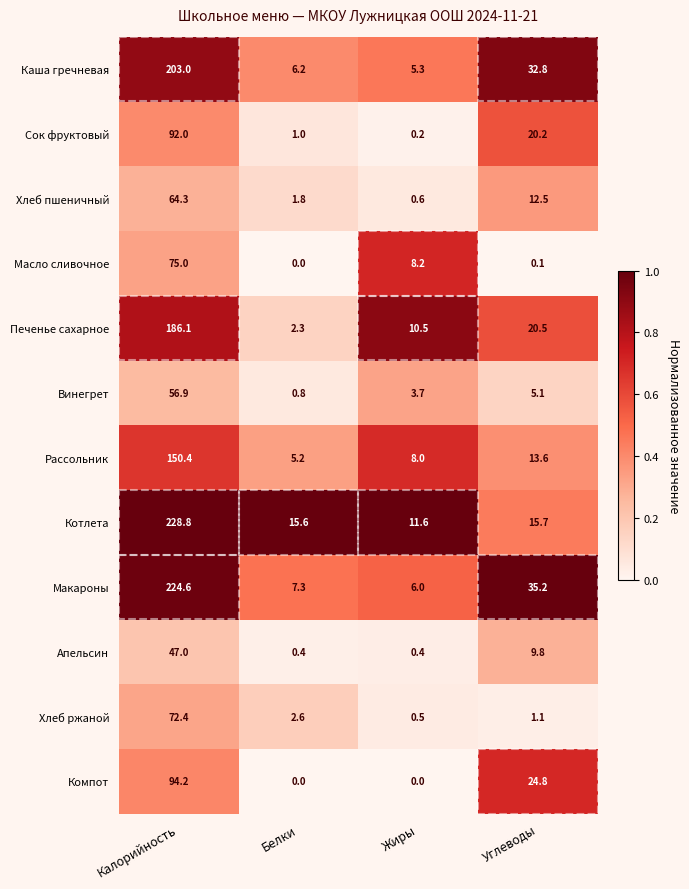

Which series has the widest spread of values?

Макароны